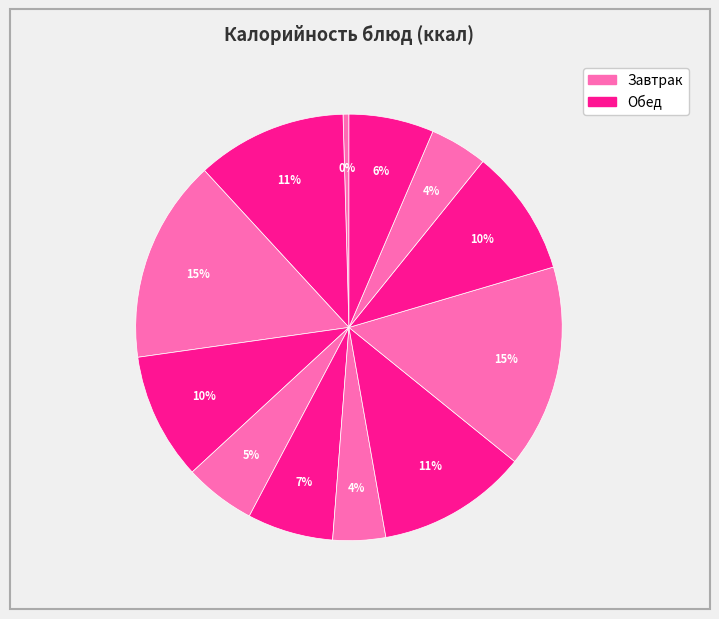

How many segments does this pie chart have?

12